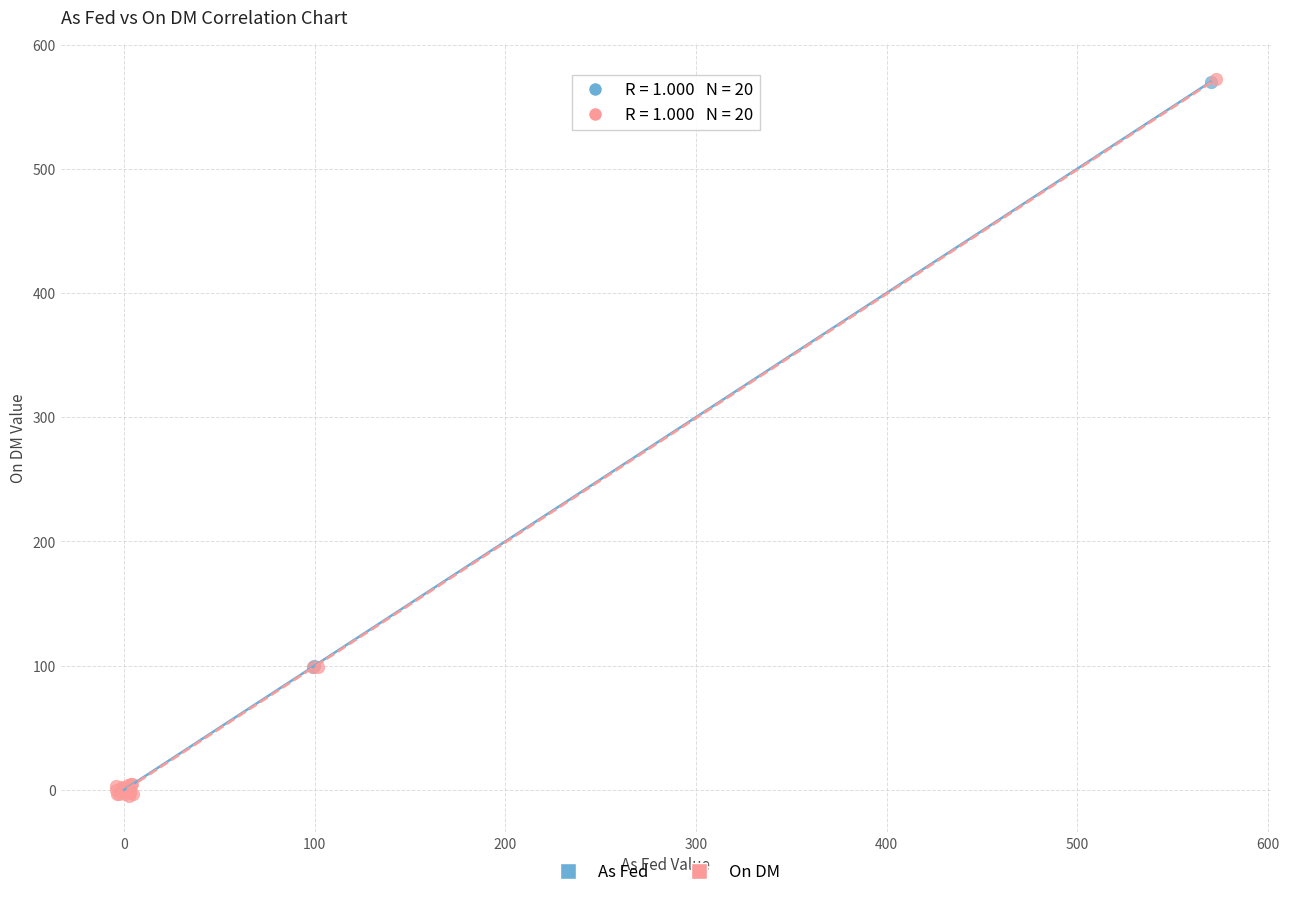

Which series has the largest Y range (max minus min)?

On DM